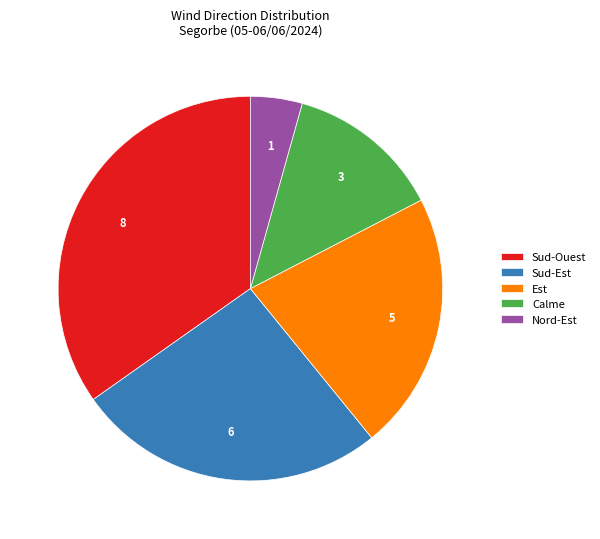

True or false: Sud-Ouest accounts for 35% of the total.

True